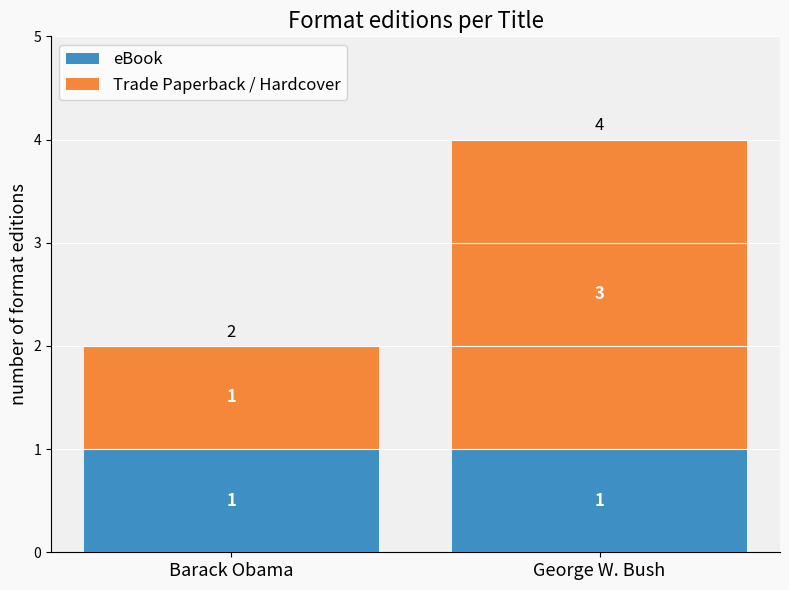

Reading left to right, list the values for the eBook series.

Barack Obama=1	George W. Bush=1